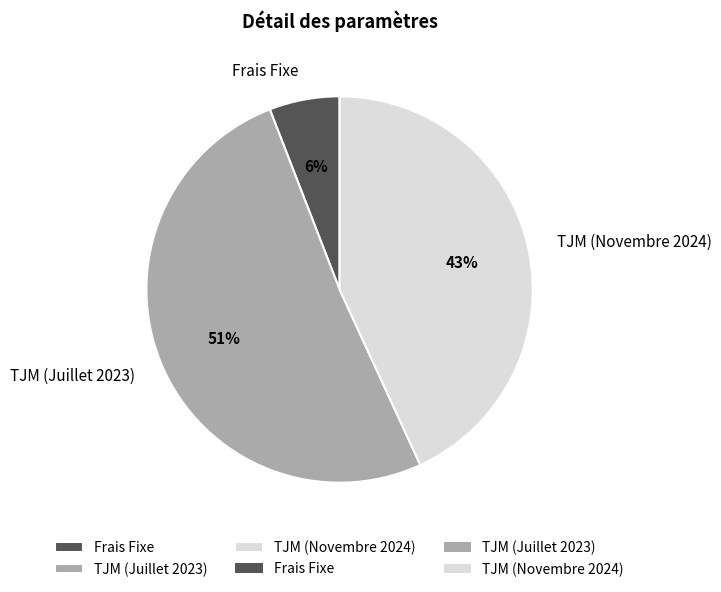

Which slice is the largest?

TJM (Juillet 2023)